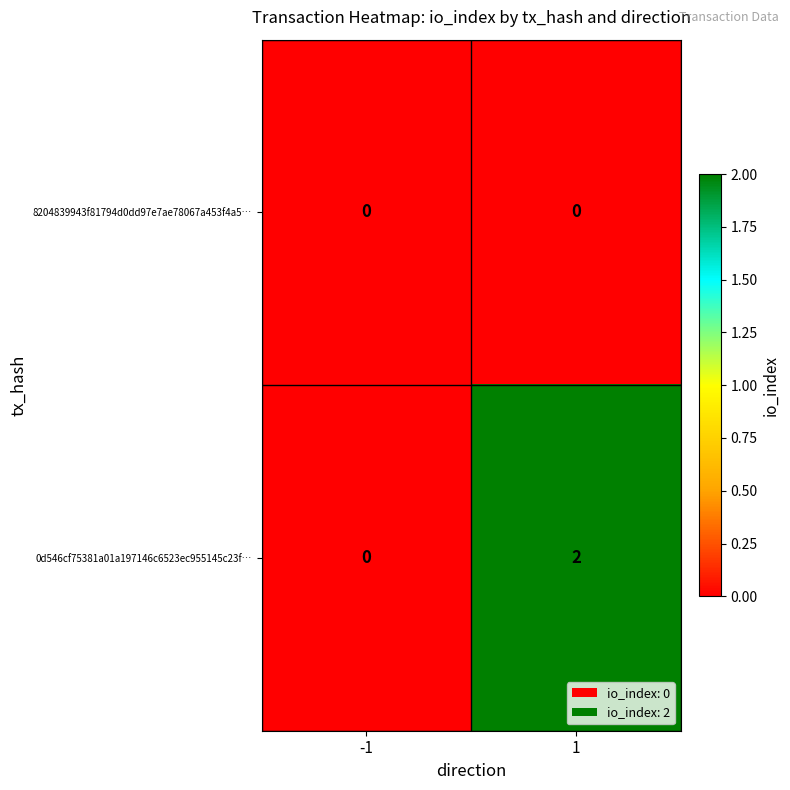

List the labels in order of 0d546cf75381a01a197146c6523ec955145c23f… value, largest first.

1, -1